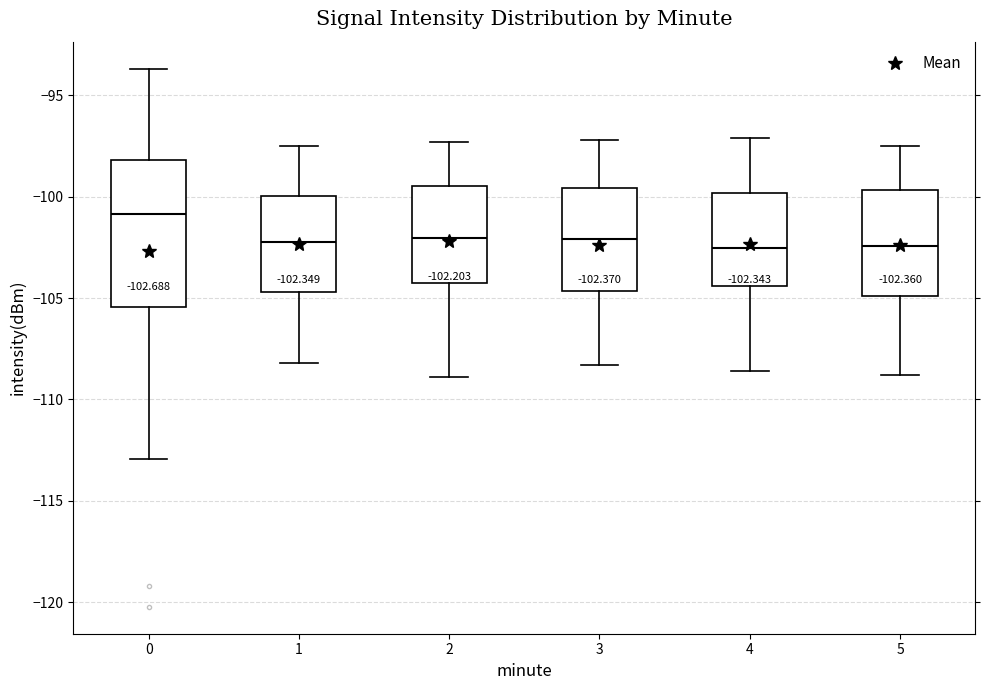

Which box has the highest median line?

0